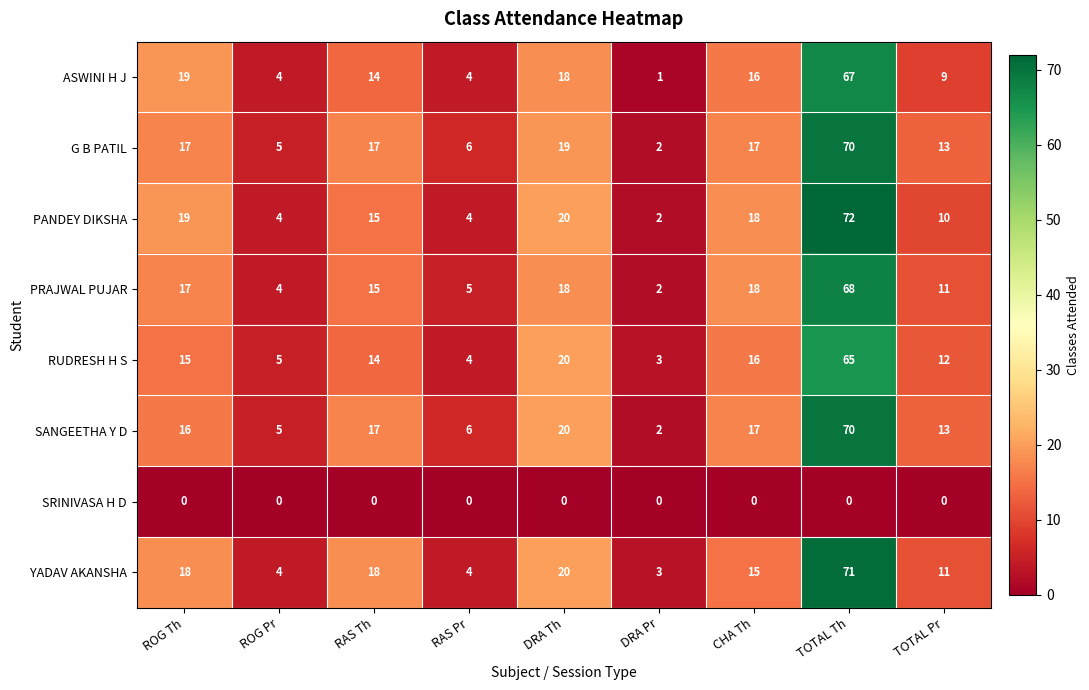

What is the difference between the highest and lowest values at ROG Pr?

5